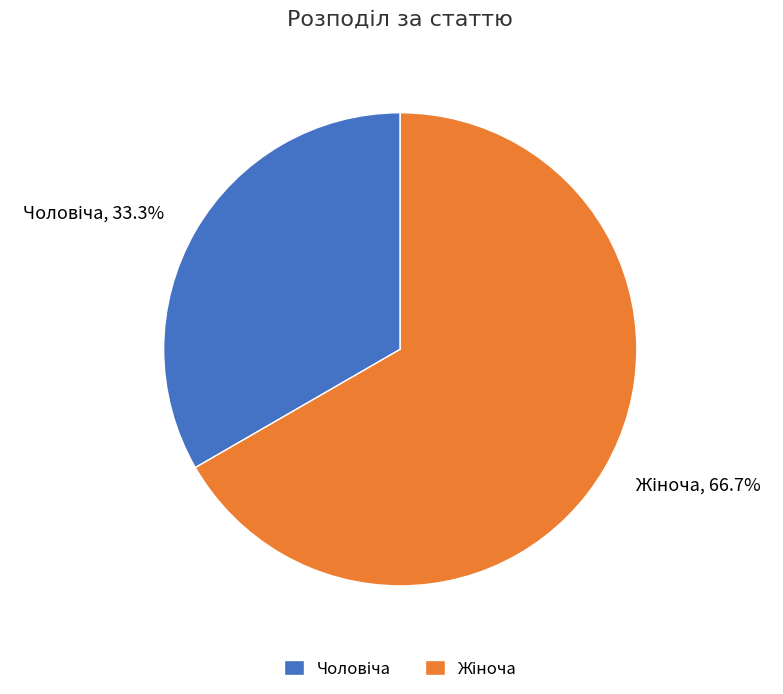

Is there a majority slice in this chart?

Yes